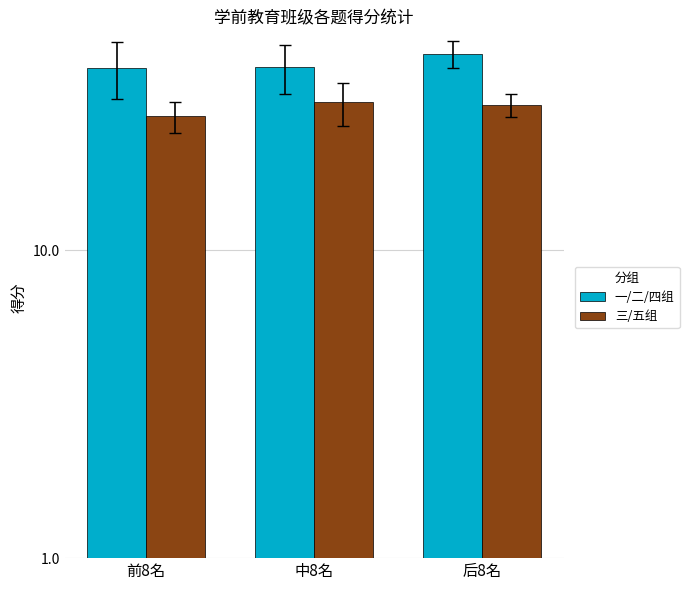

True or false: 三/五组 has a value of 16.0 at 后8名.

False